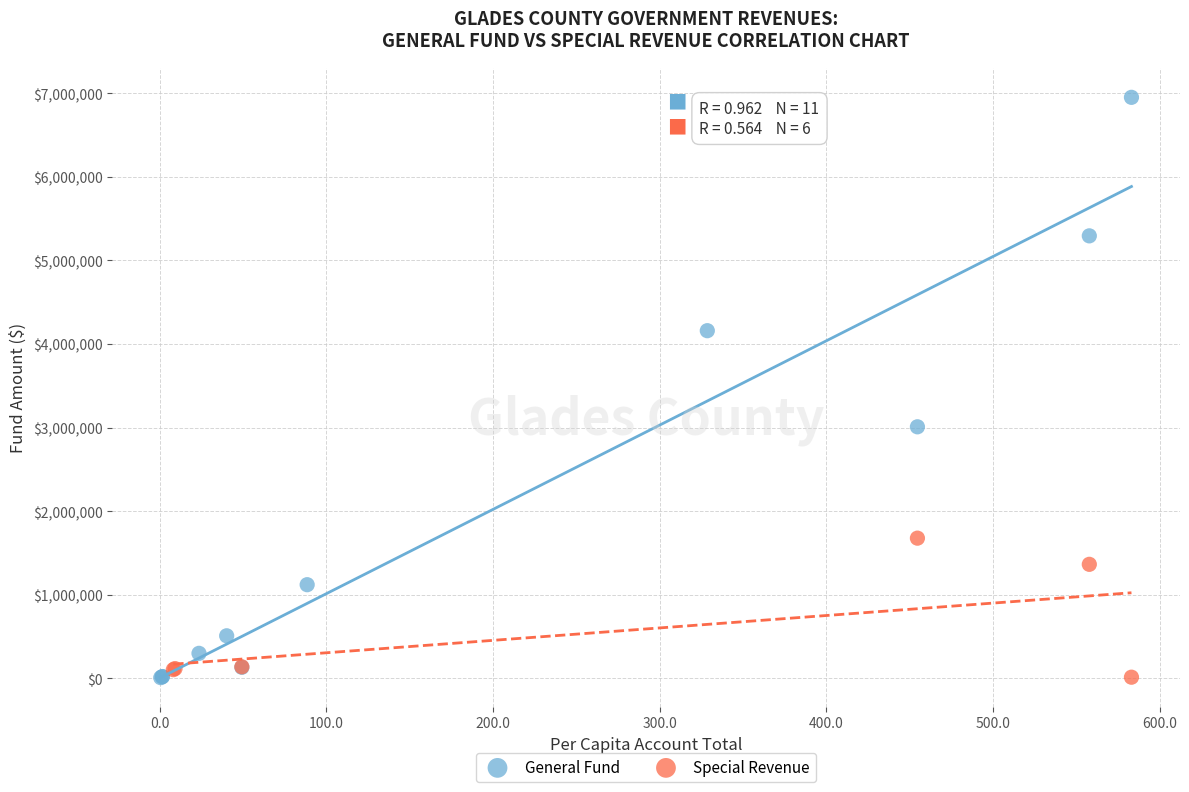

Which series contains the highest Y value?

General Fund